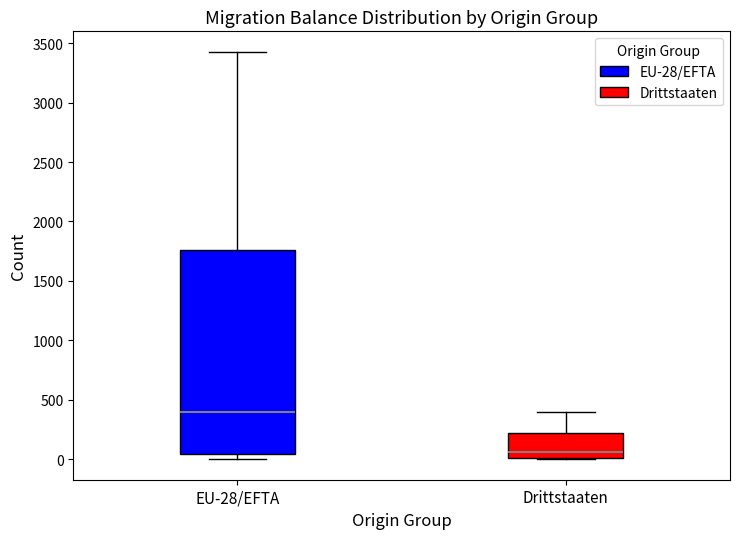

Reading left to right, read every box against the y-axis: the position of its median line, the range the box covers, and the ends of its whiskers. The values are not printed on the chart, so give them approximately, as read against the axis.

EU-28/EFTA: median 400, box 50 to 1750, whiskers 0 to 3450
Drittstaaten: median 50, box 0 to 200, whiskers 0 to 400